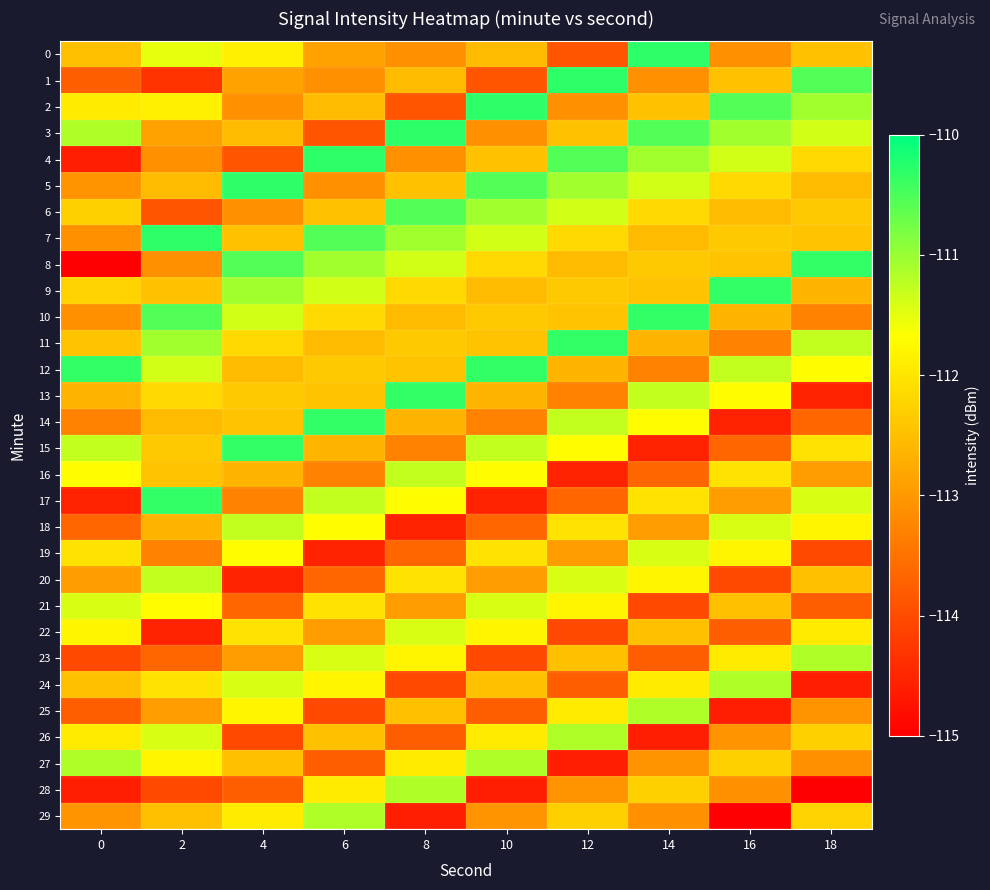

What is the smallest value displayed?

-115.0